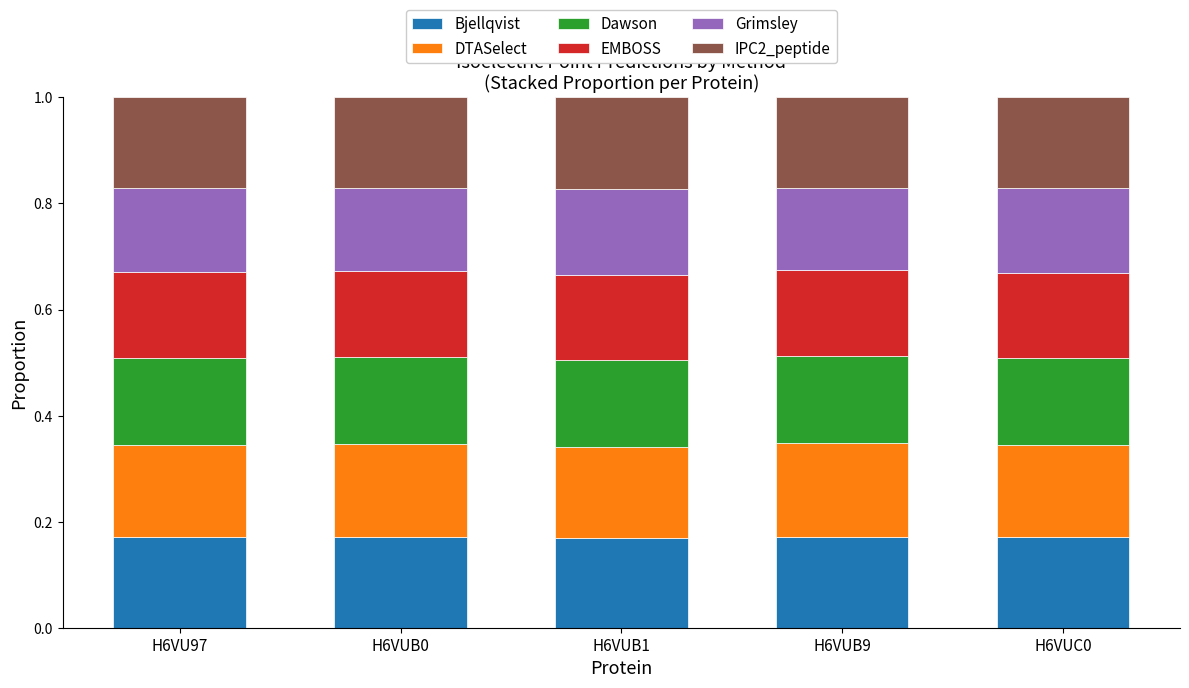

What is the total value across all series at H6VUC0?

1.0